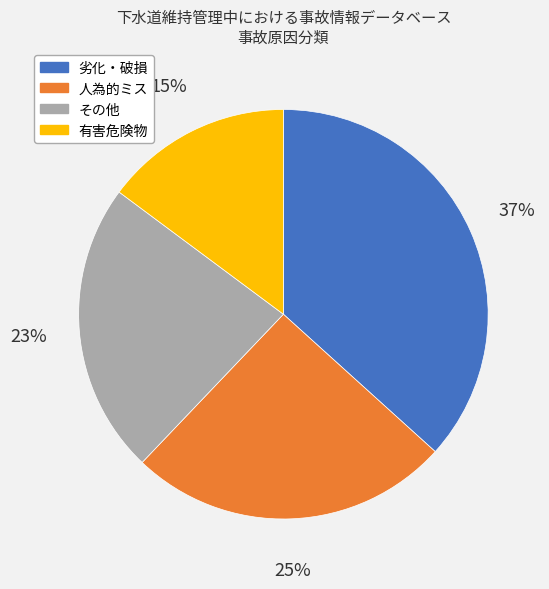

How many segments does this pie chart have?

4